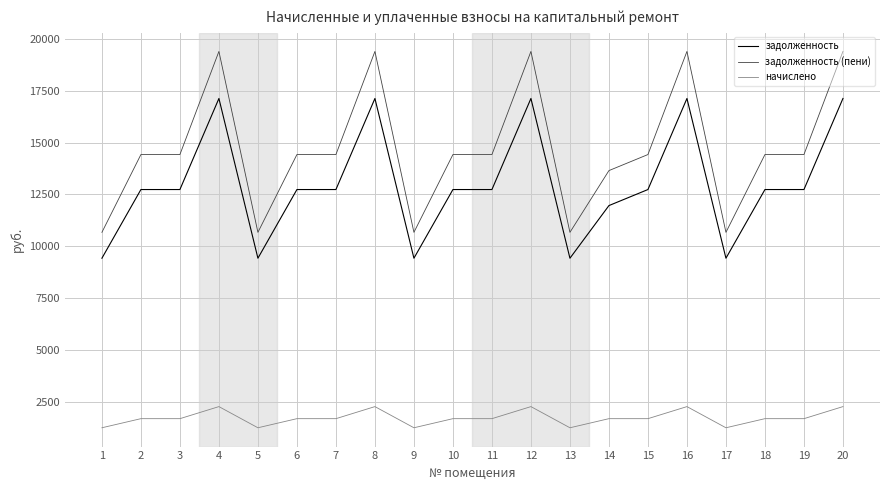

True or false: задолженность (пени) and задолженность intersect in this chart.

False